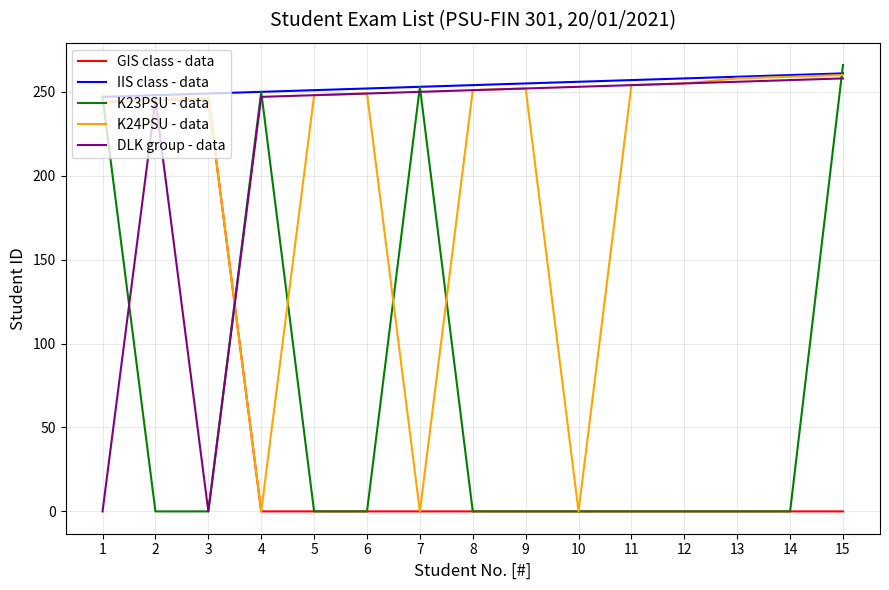

What is the maximum value shown in the chart?

266